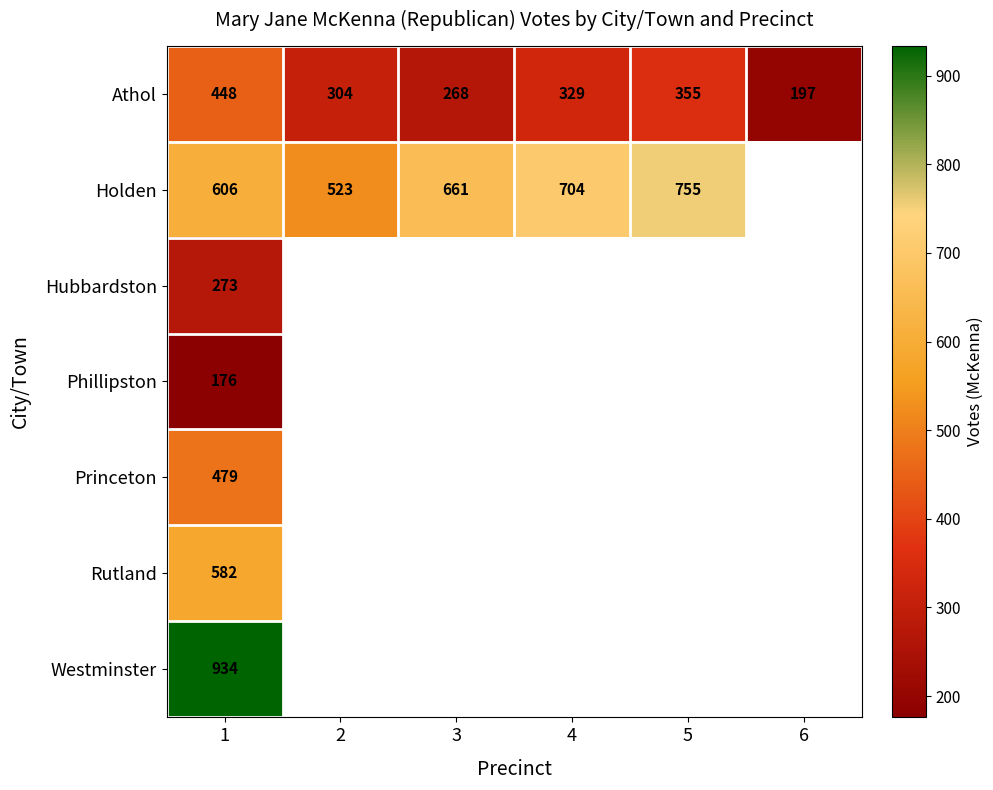

What is the difference between the second highest and second lowest values in the Athol series?

87